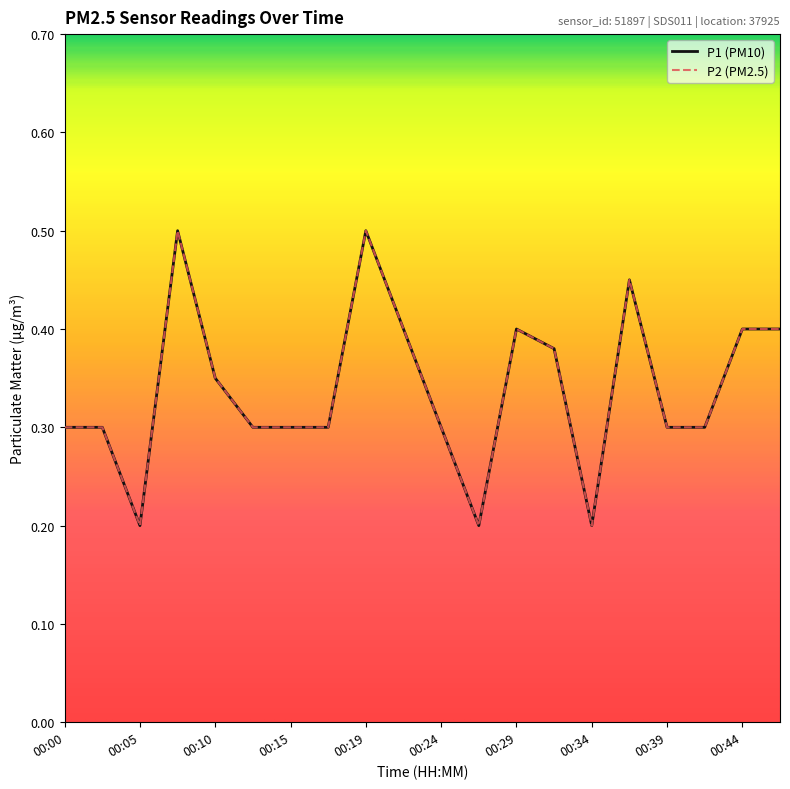

Which category has the highest value across all series?

00:07